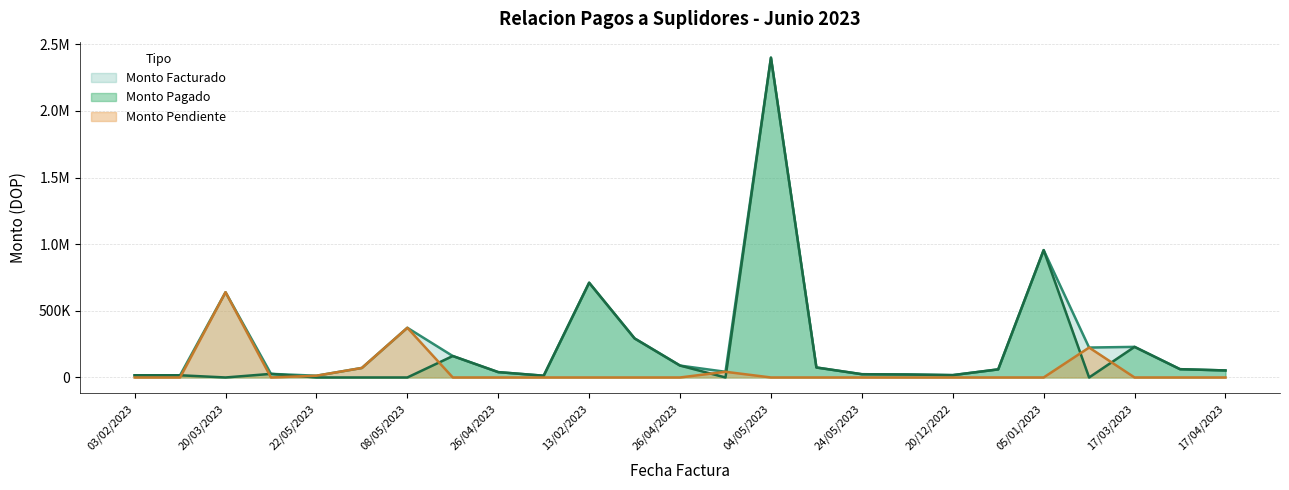

True or false: Monto Facturado and Monto Pagado intersect in this chart.

False